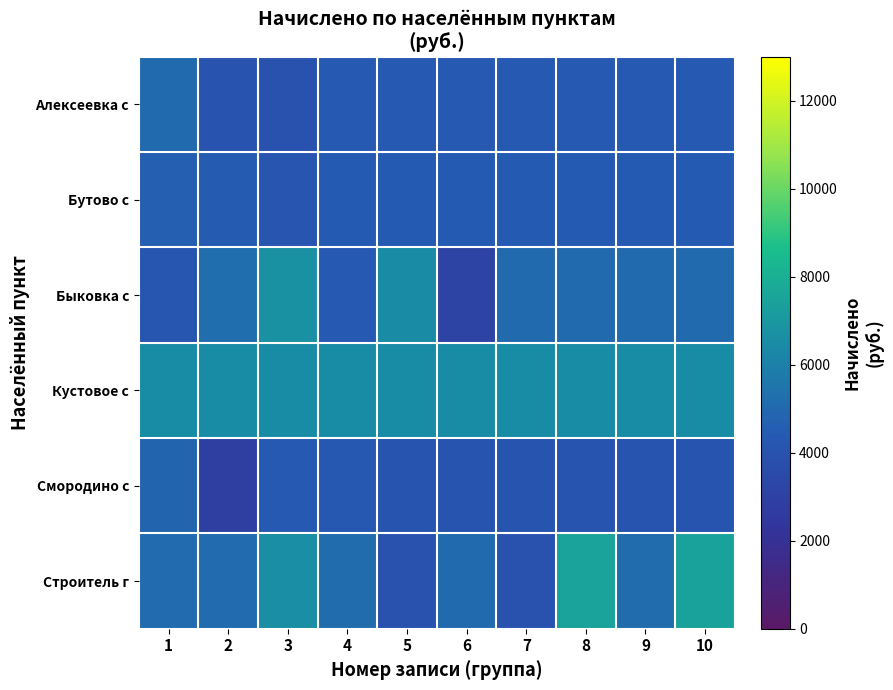

Reading right to left, what are all the values shown in this chart?

Алексеевка с: 10=4348.6	9=4348.6	8=4348.6	7=4348.6	6=4348.6	5=4348.6	4=4348.6	3=3927.0	2=4049.4	1=5069.4
Бутово с: 10=4407.0	9=4407.0	8=4407.0	7=4407.0	6=4407.0	5=4407.0	4=4407.0	3=4142.9	2=4477.8	1=4600.2
Быковка с: 10=5028.6	9=5028.6	8=5028.6	7=5028.6	6=3151.8	5=6456.6	4=4335.0	3=6742.2	2=5273.4	1=4212.6
Кустовое с: 10=6548.4	9=6548.4	8=6548.4	7=6548.4	6=6548.4	5=6548.4	4=6548.4	3=6548.4	2=6548.4	1=6548.4
Смородино с: 10=4065.6	9=4065.6	8=4065.6	7=4065.6	6=4065.6	5=4065.6	4=4284.0	3=4345.2	2=2856.0	1=4777.0
Строитель г: 10=7405.2	9=5161.2	8=7507.2	7=3957.6	6=5069.4	5=3957.6	4=5171.4	3=6599.4	2=5100.0	1=5100.0